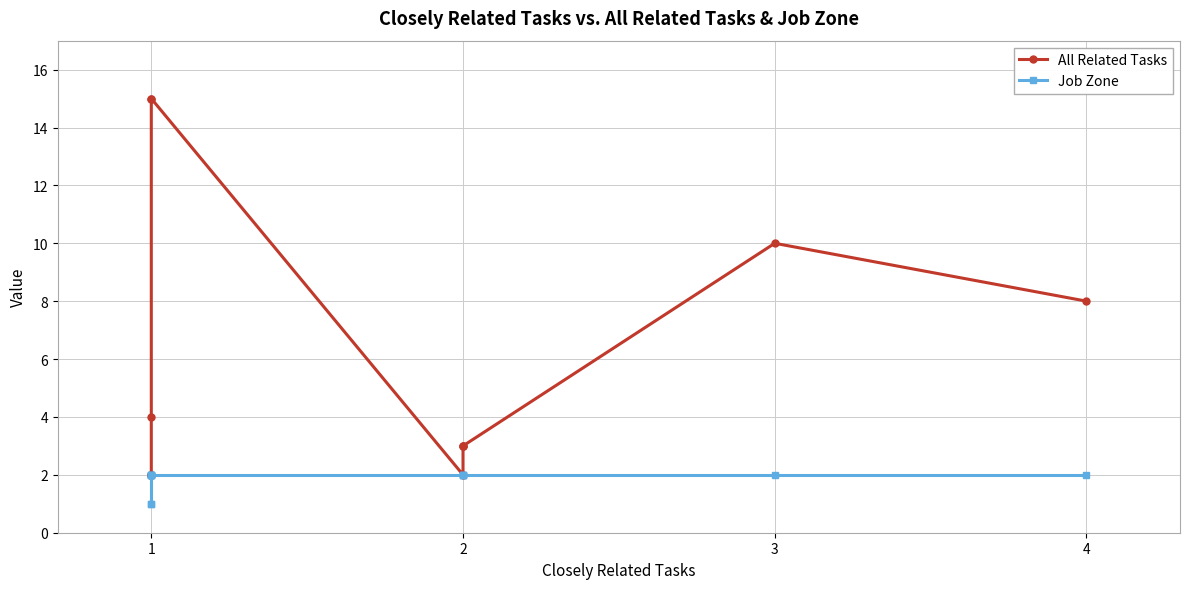

Does the chart display data point markers on the line(s)?

Yes